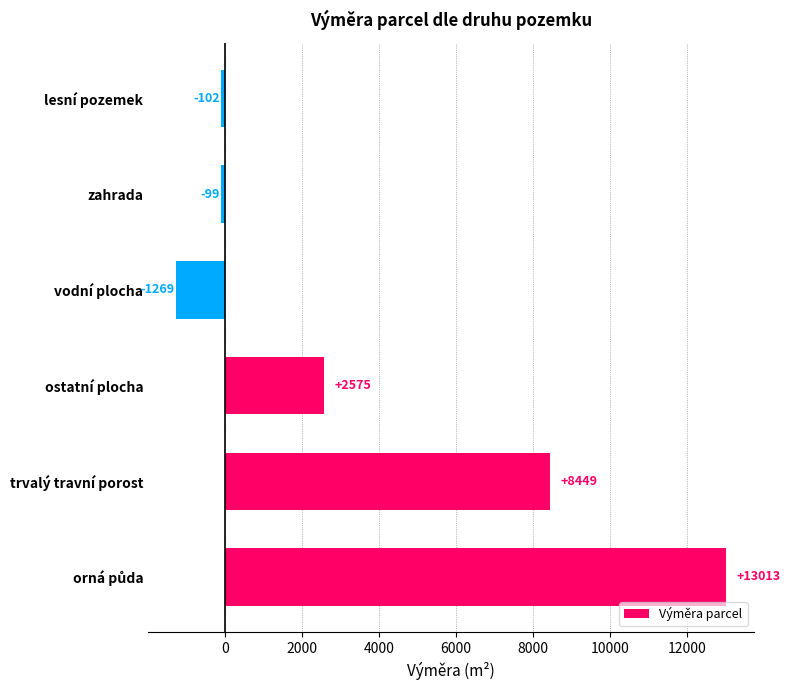

What is the difference between the second highest and second lowest values?

8551